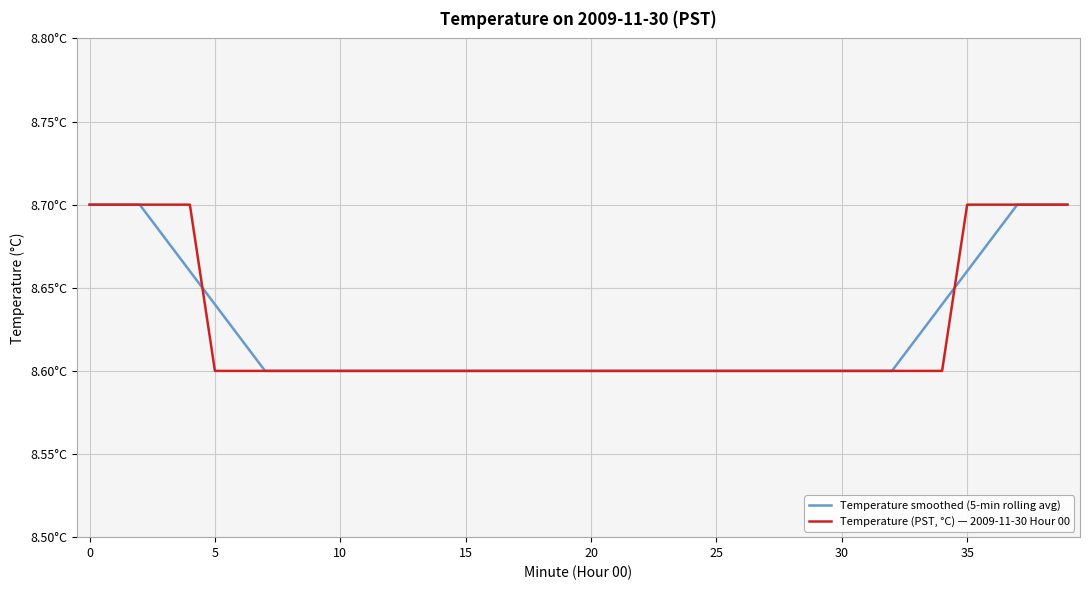

Does the chart have visible grid lines?

Yes